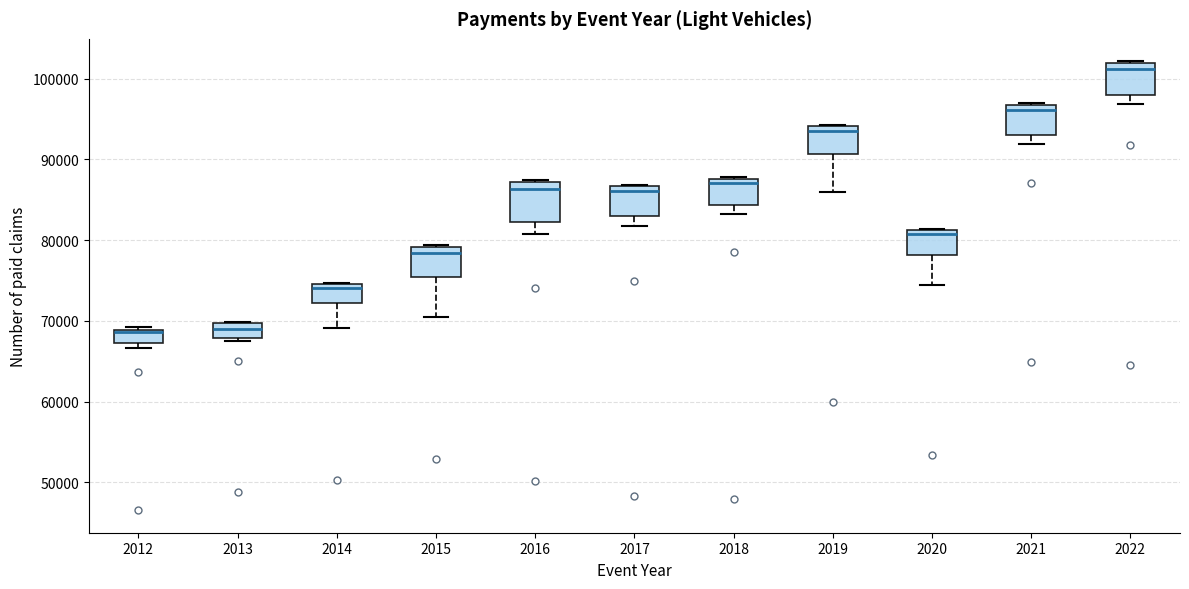

Reading left to right, read every box against the y-axis: the position of its median line, the range the box covers, and the ends of its whiskers. The values are not printed on the chart, so give them approximately, as read against the axis.

2012: median 69000, box 67000 to 69000, whiskers 67000 (just below the box's lower edge) to 69000
2013: median 69000, box 68000 to 70000, whiskers 67000 to 70000
2014: median 74000, box 72000 to 75000, whiskers 69000 to 75000
2015: median 78000, box 75000 to 79000, whiskers 70000 to 79000
2016: median 86000, box 82000 to 87000, whiskers 81000 to 87000
2017: median 86000, box 83000 to 87000, whiskers 82000 to 87000
2018: median 87000, box 84000 to 88000, whiskers 83000 to 88000
2019: median 93000, box 91000 to 94000, whiskers 86000 to 94000
2020: median 81000 (just below the box's upper edge), box 78000 to 81000, whiskers 74000 to 81000
2021: median 96000, box 93000 to 97000, whiskers 92000 to 97000
2022: median 101000, box 98000 to 102000, whiskers 97000 to 102000